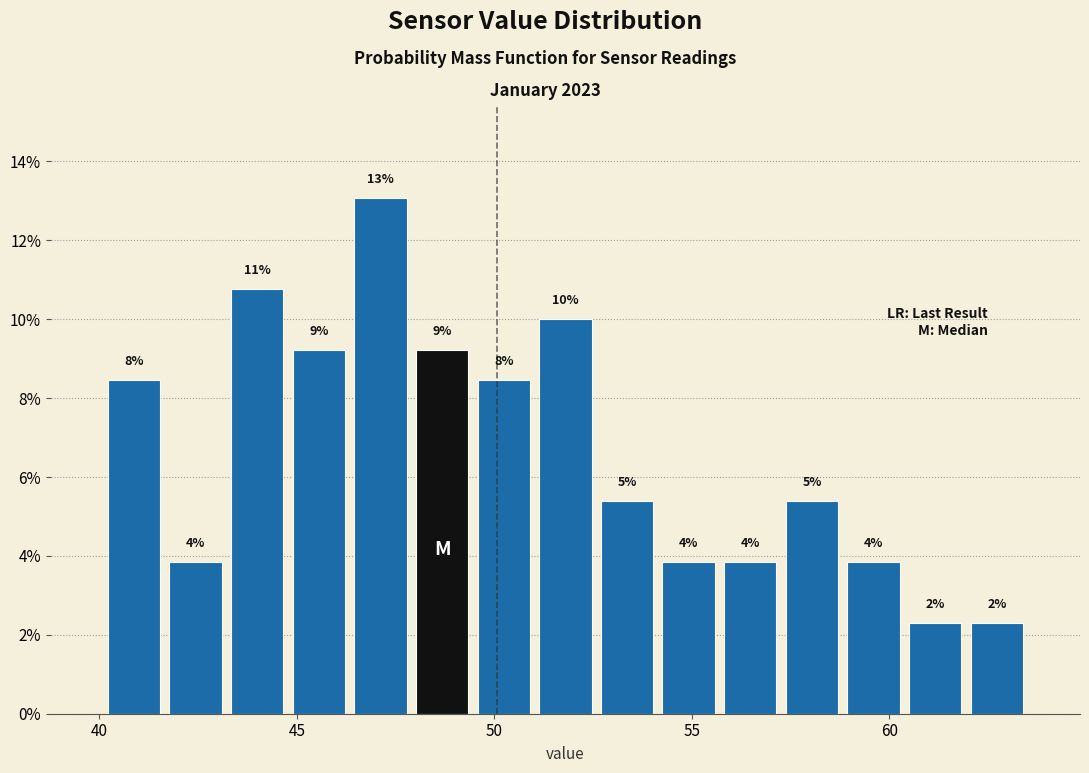

Read against the x-axis, roughly where is the centre of the tallest bar?

47.0